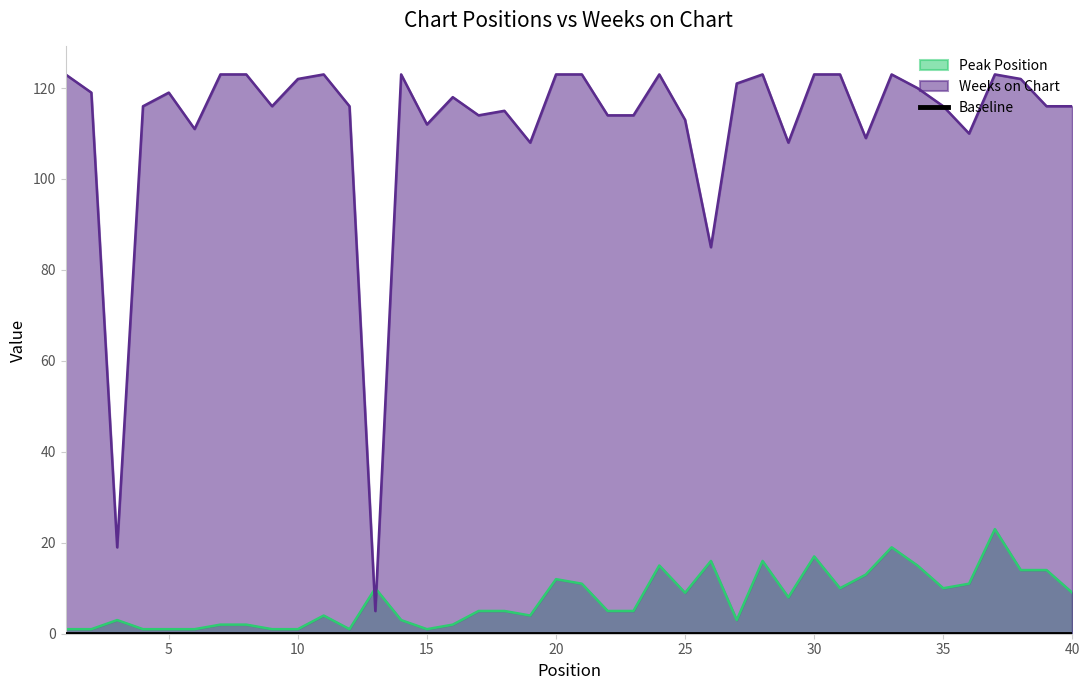

What is the sum of the Weeks on Chart values at 34 and 26?

205